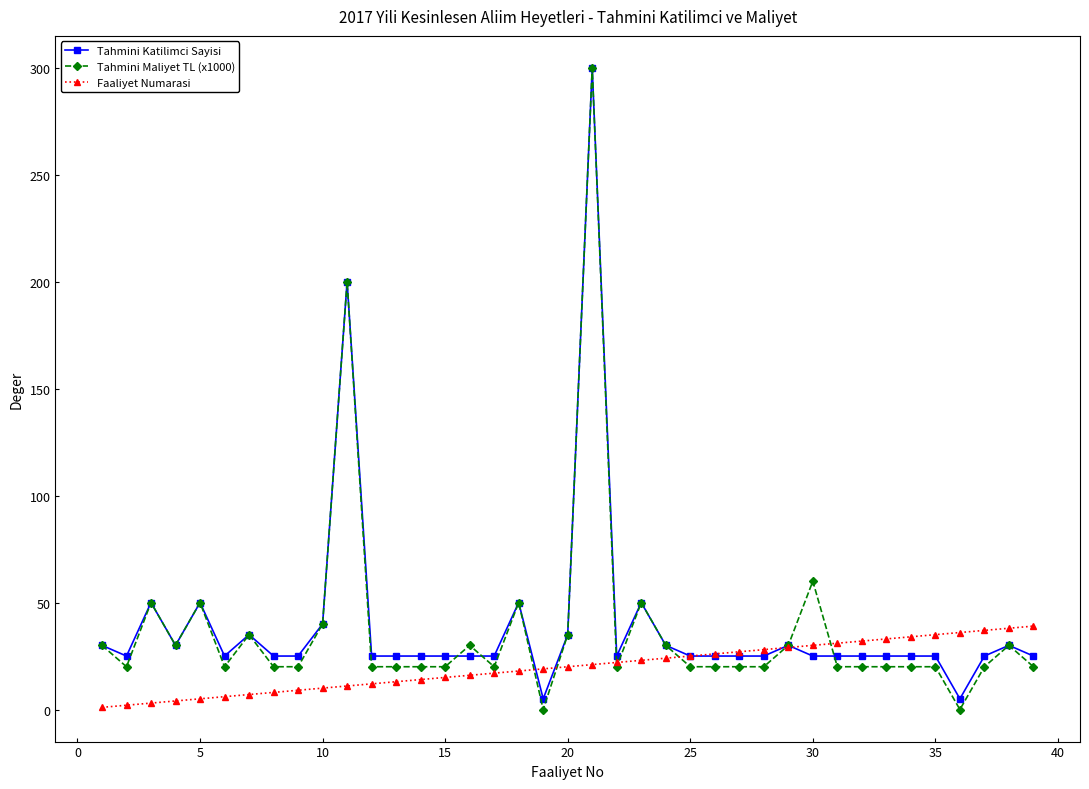

Does the chart have visible grid lines?

No